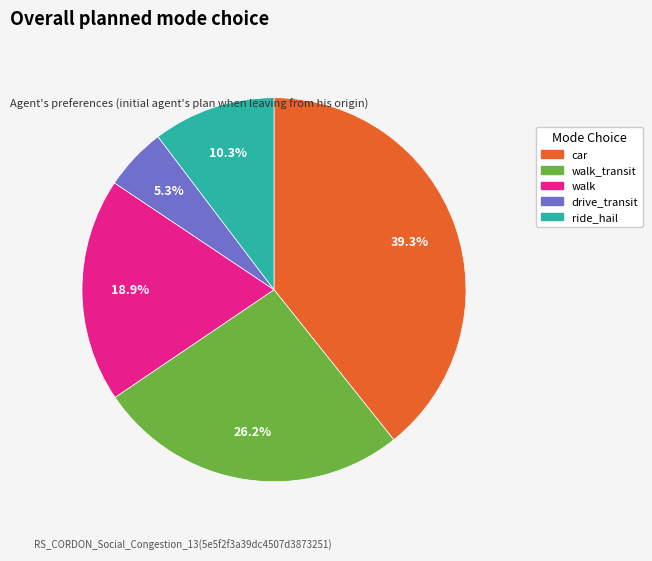

Is there a majority slice in this chart?

No